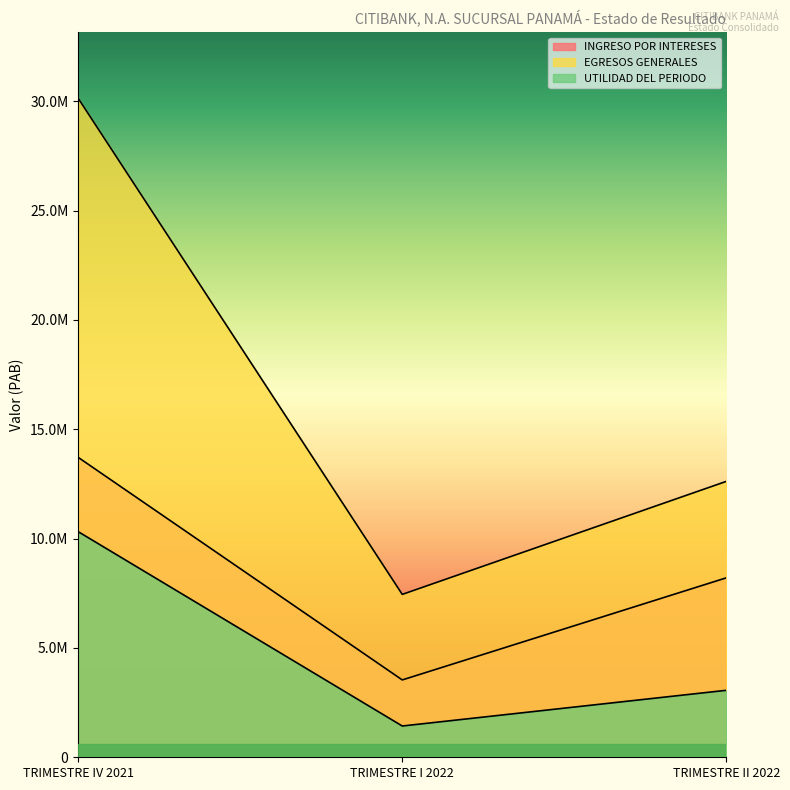

What position from the left is TRIMESTRE II 2022?

3